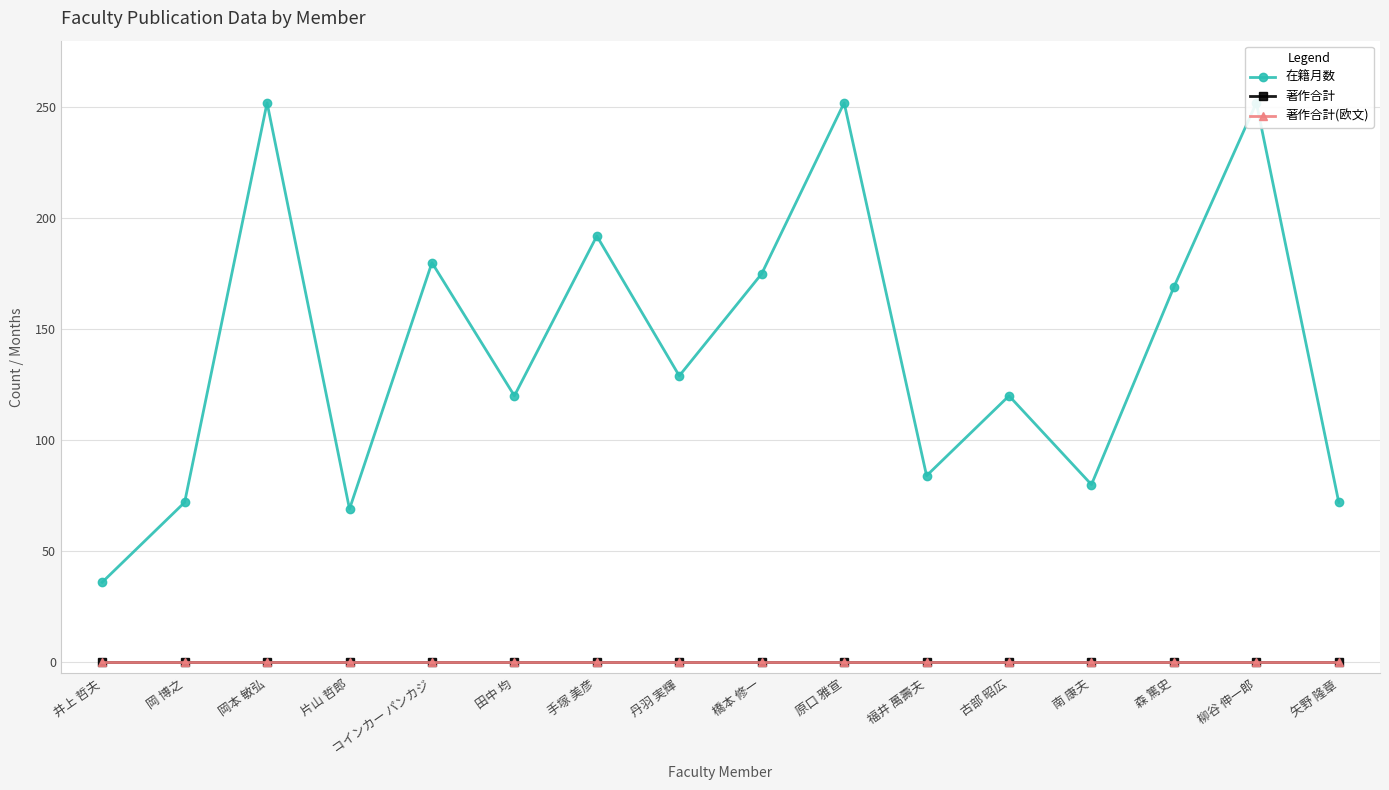

Where is 著作合計(欧文) nearest to the value 0?

井上 哲夫